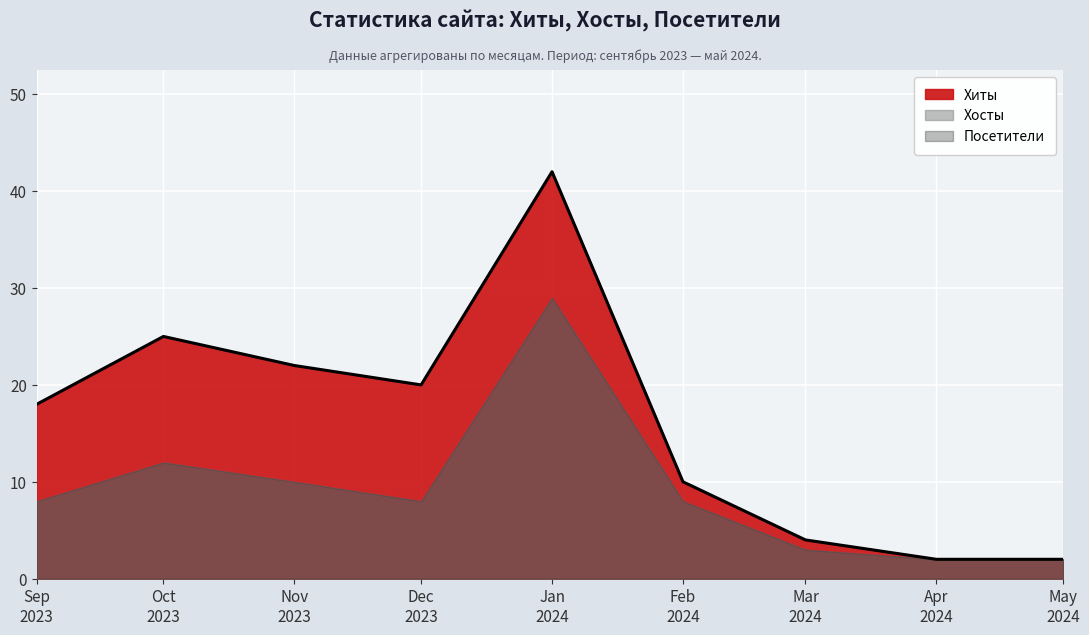

Reading right to left, transcribe all the data shown in this chart.

Хиты: 2	2	4	10	42	20	22	25	18
Хосты: 2	2	3	8	29	8	10	12	8
Посетители: 2	2	3	8	29	8	10	12	8